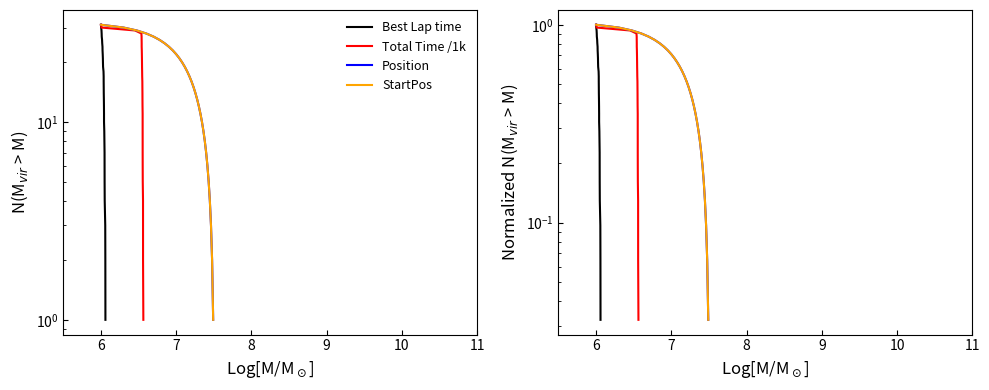

Which has a higher value, 10 or 7?

7